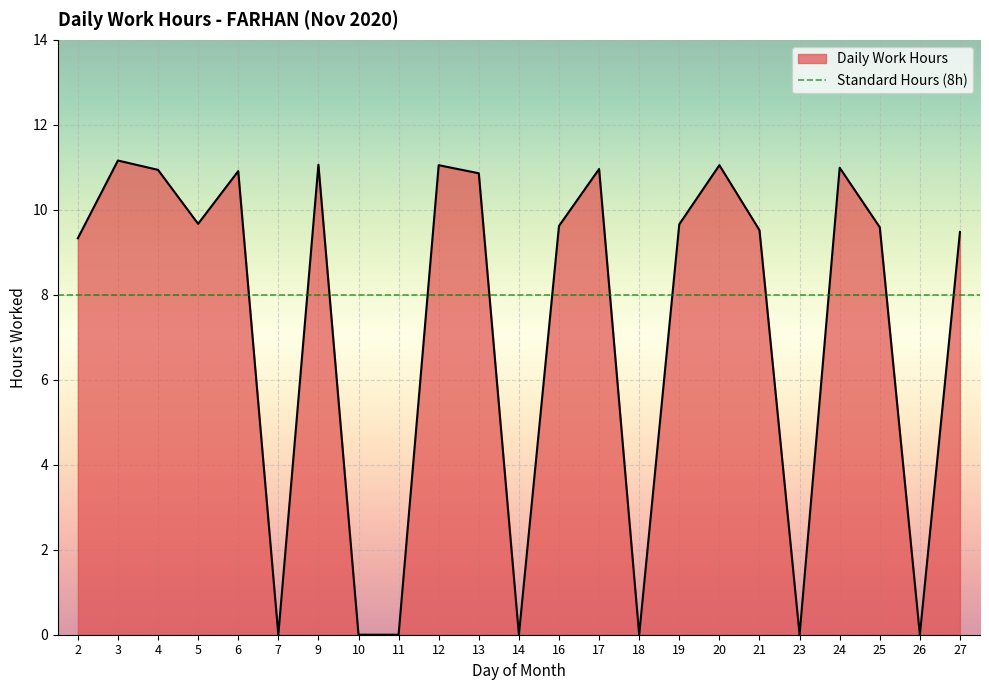

What is the change in value from 2 to 25?

+0.3